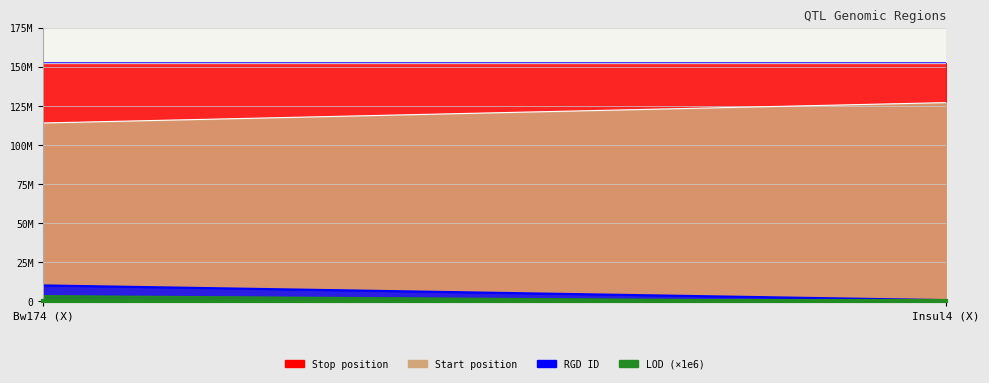

What position from the left is Bw174 (X)?

1